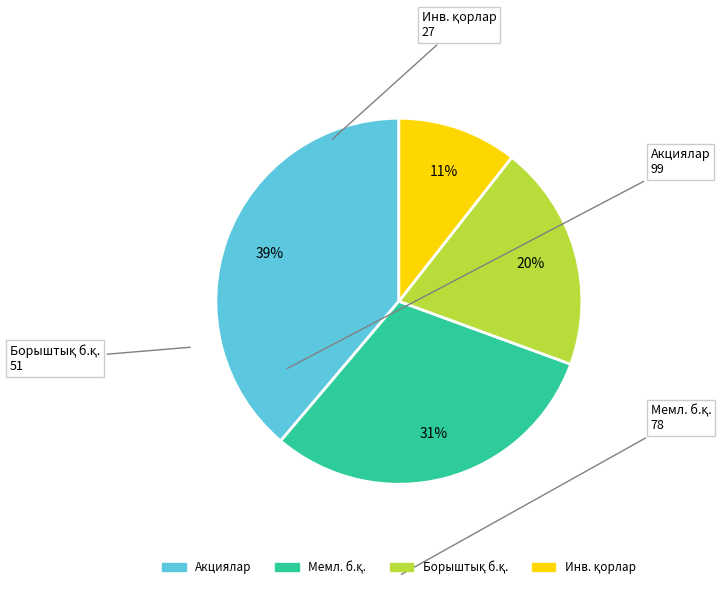

True or false: Акциялар accounts for 53% of the total.

False